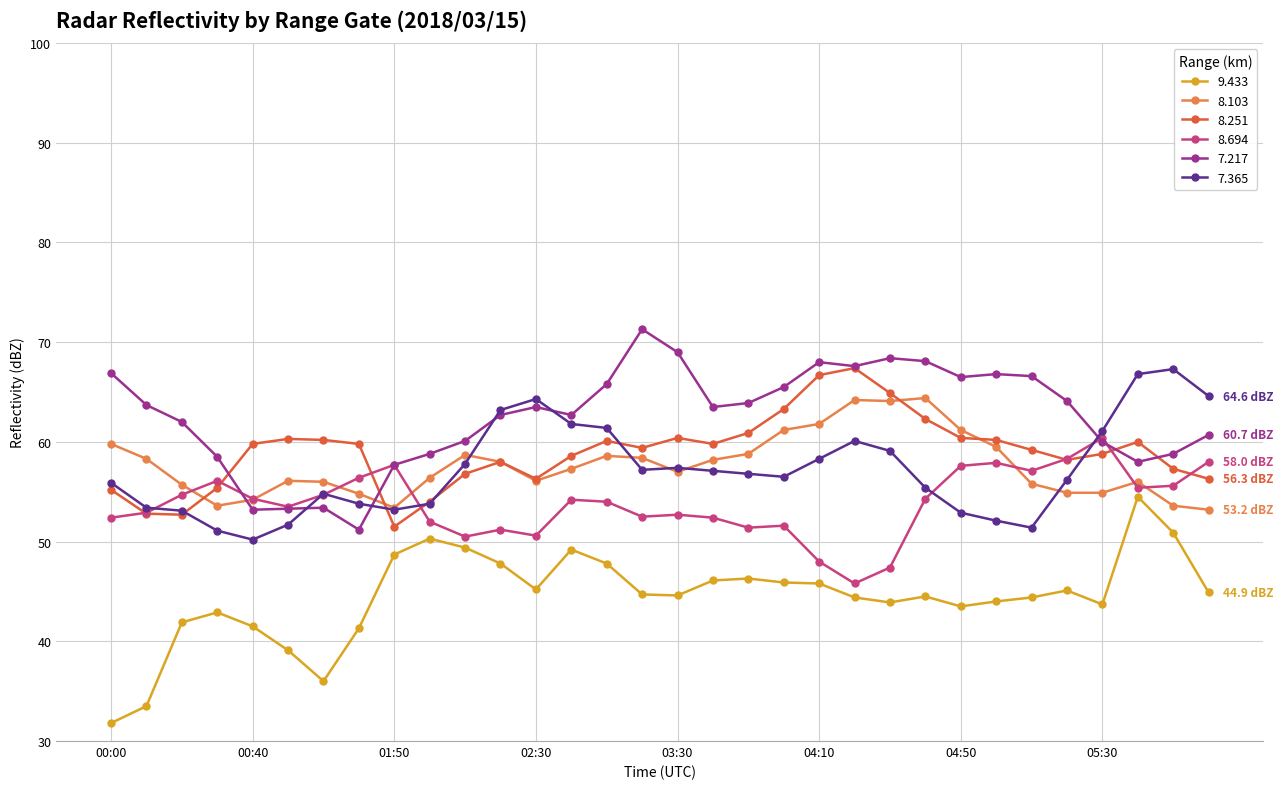

What is the value of the 7.365 point at the 31st from the left?

67.3